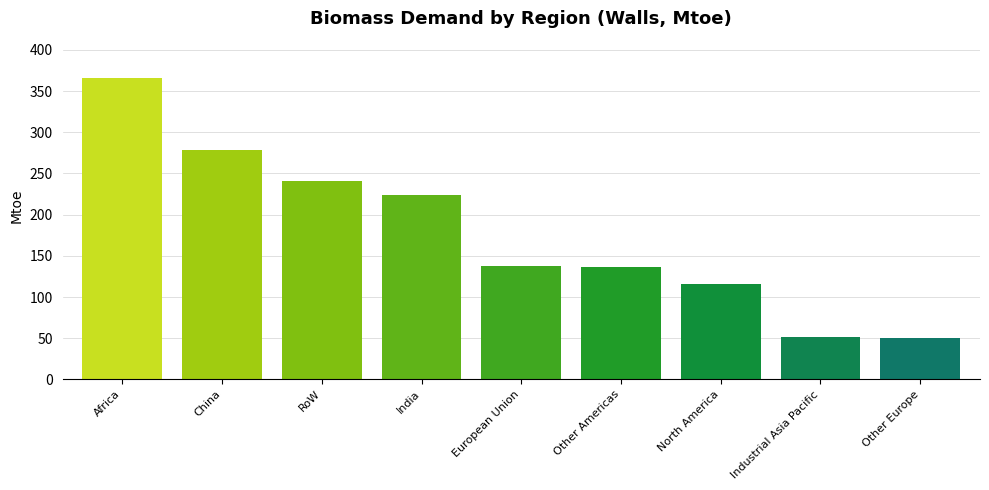

True or false: the data shows 115.6 at North America.

True